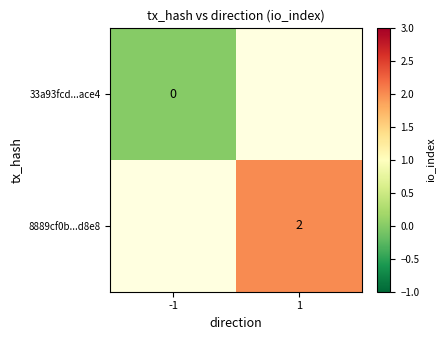

How many distinct data groups are displayed?

2